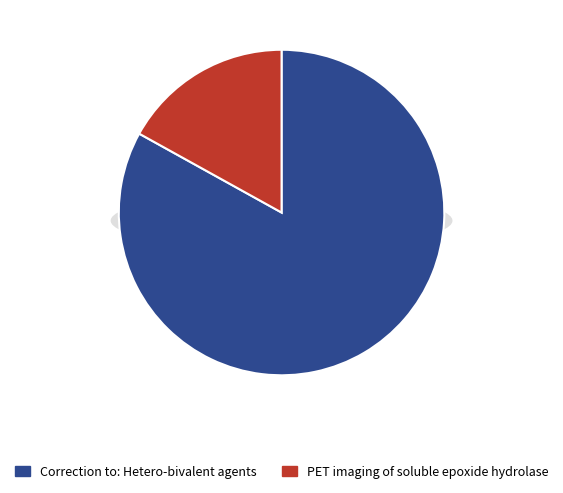

To the nearest percent, what portion does Correction to: Hetero-bivalent agents represent?

83%